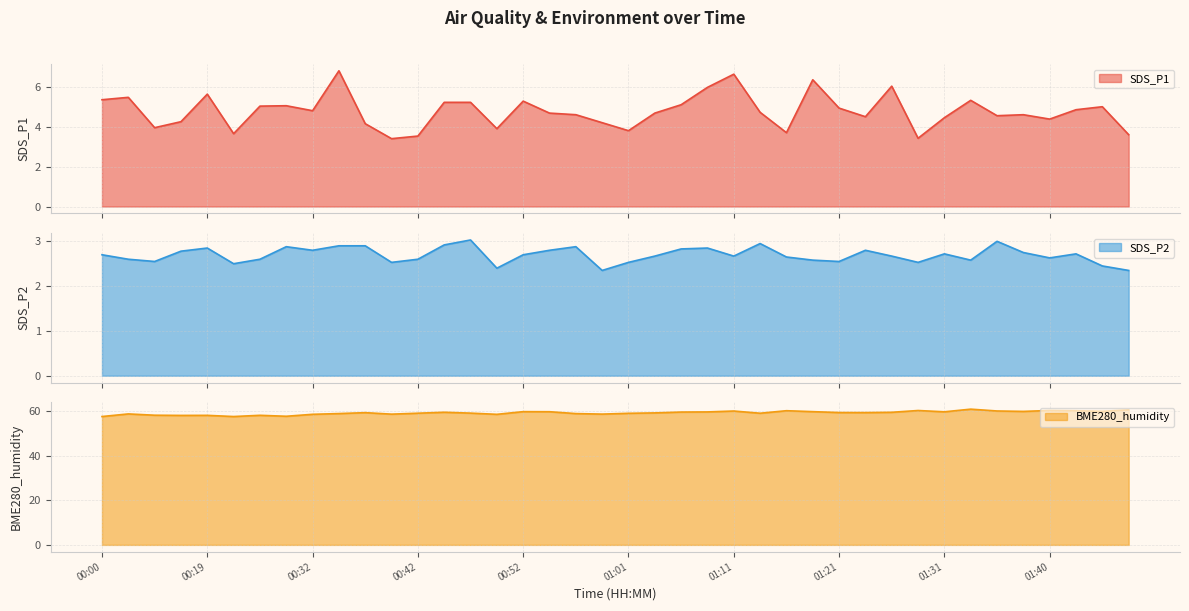

At how many categories does at least one series exceed 21?

40